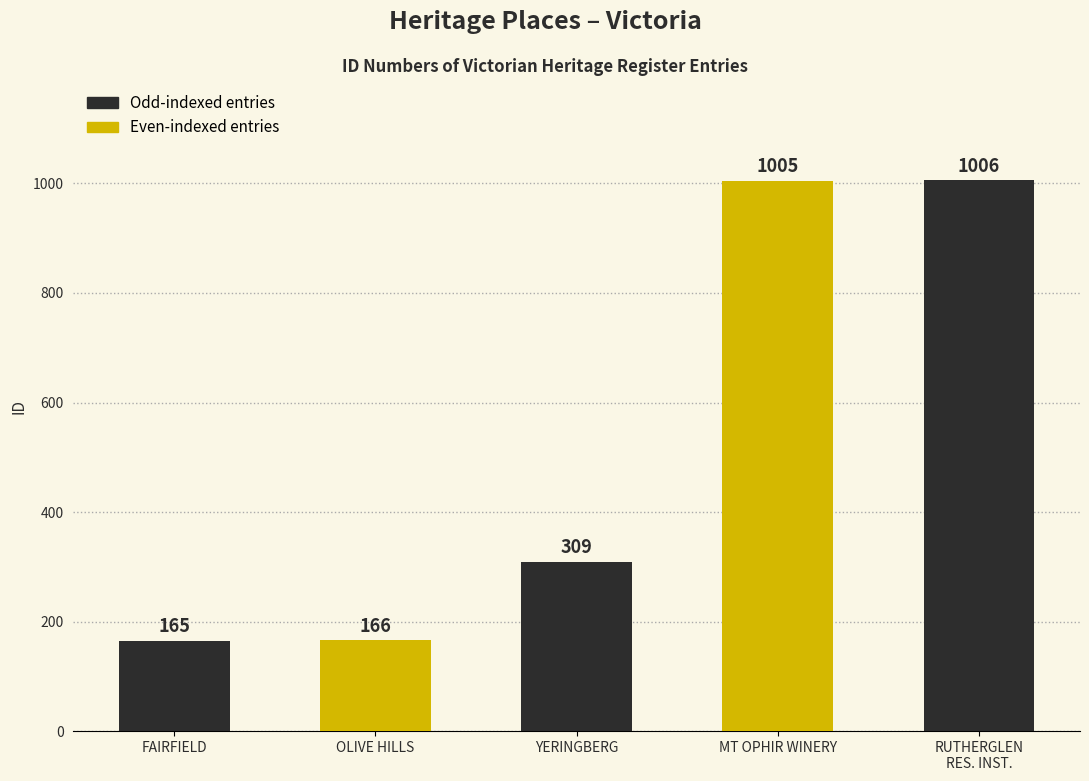

Reading left to right, what are all the values shown in this chart?

165	166	309	1005	1006